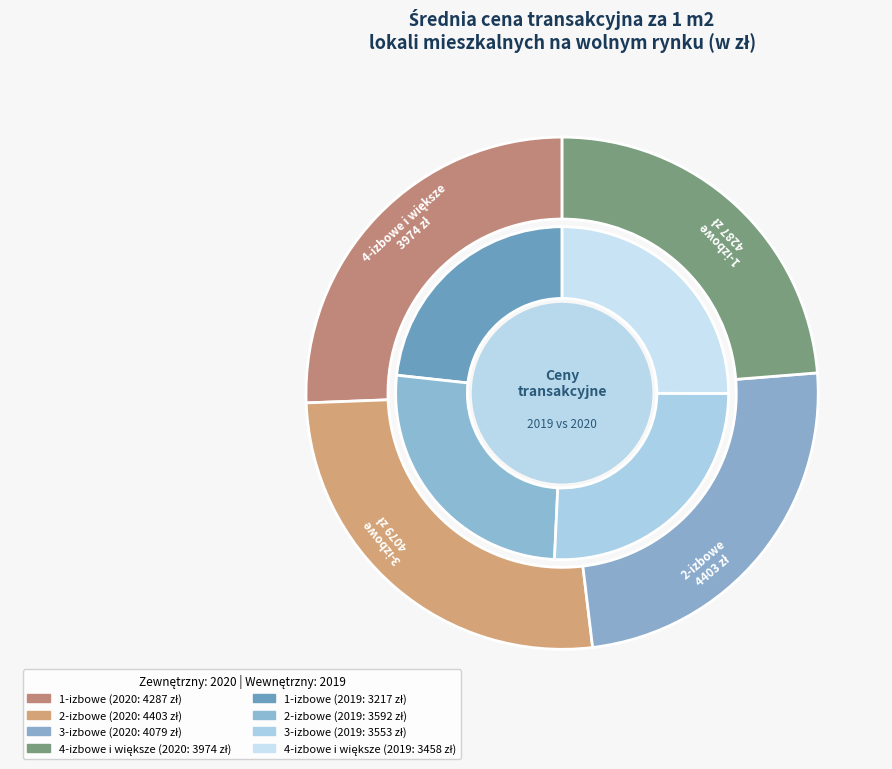

What is the total percentage of 3-izbowe and 4-izbowe i większe?

50.7%